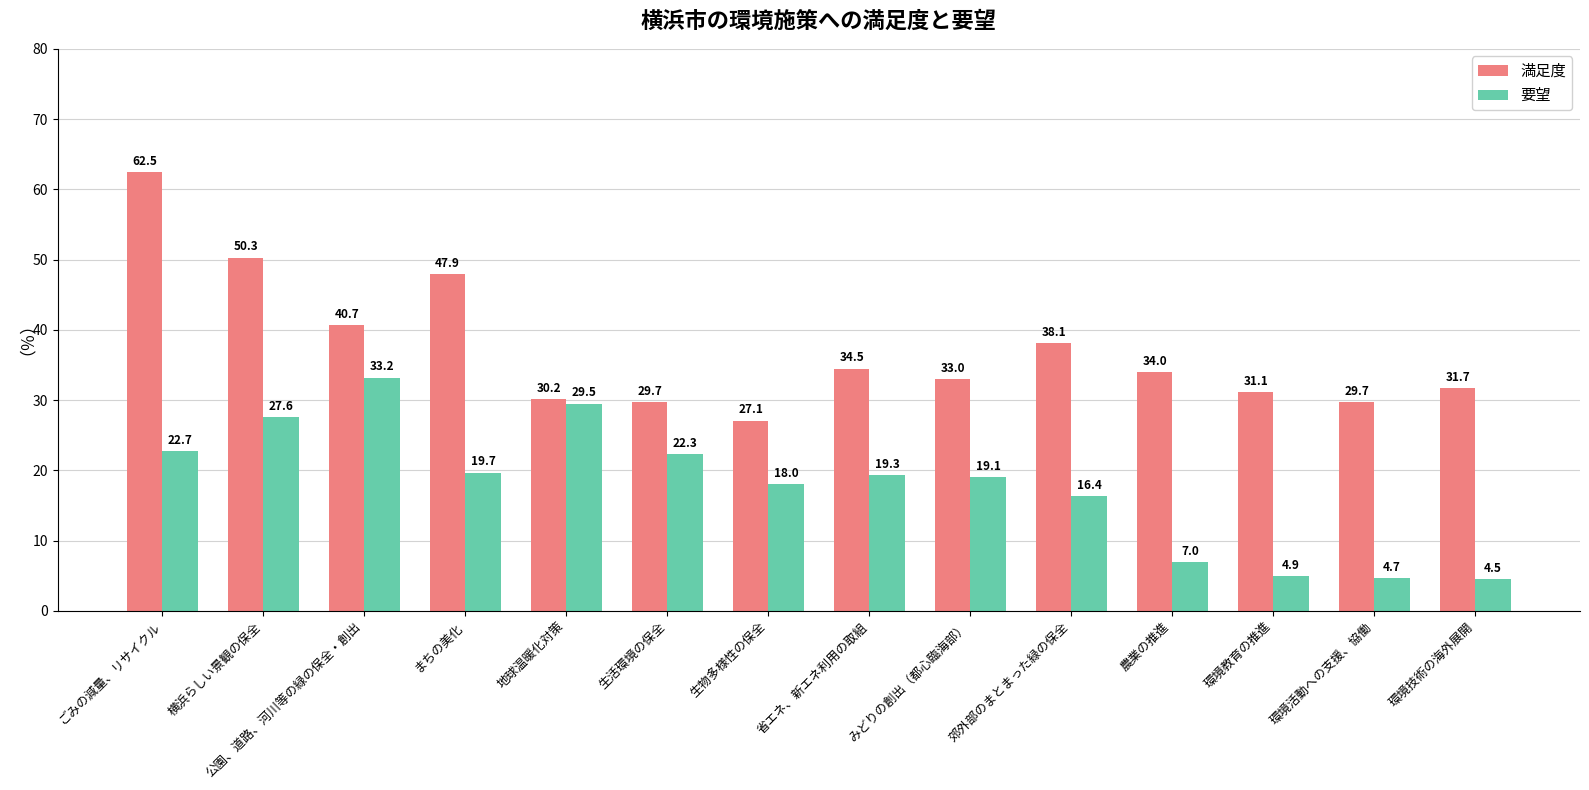

What is the smallest value displayed?

4.5